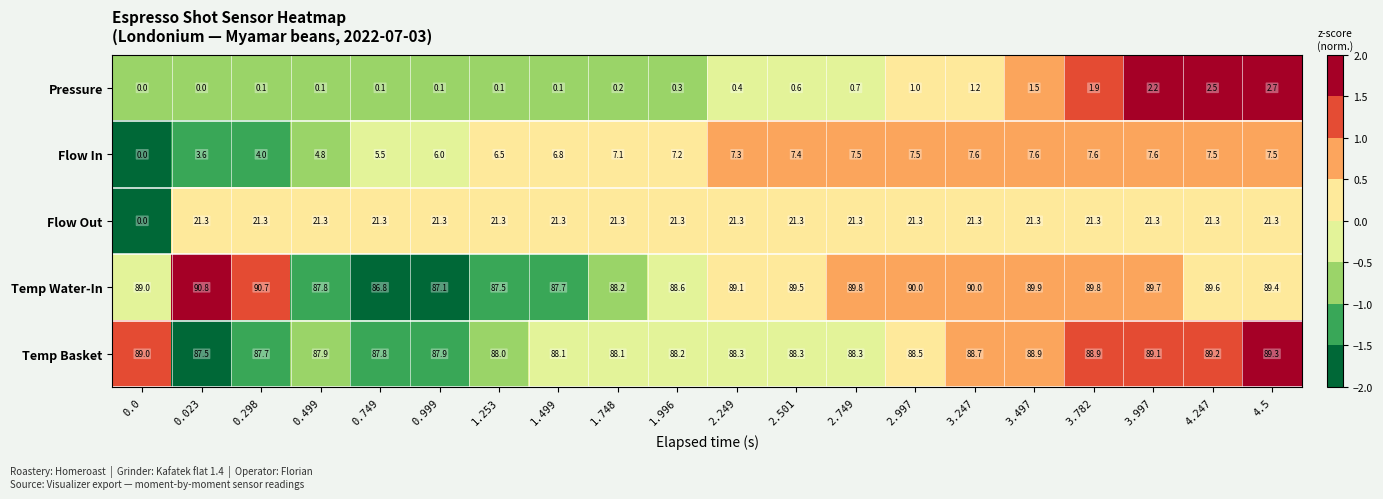

Rank the series by their maximum value, from lowest to highest.

Pressure, Flow In, Flow Out, Temp Basket, Temp Water-In